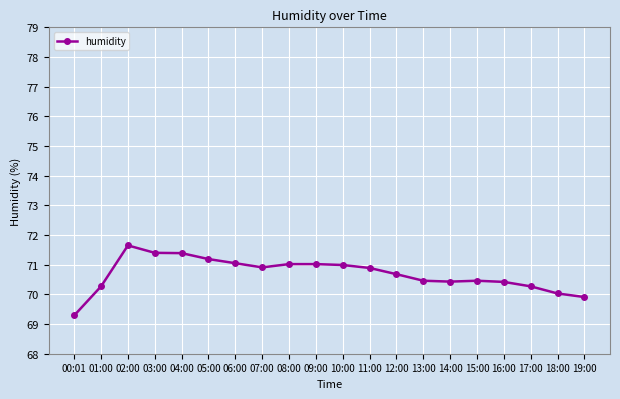

True or false: there are more than 0 points higher than both neighbors.

True